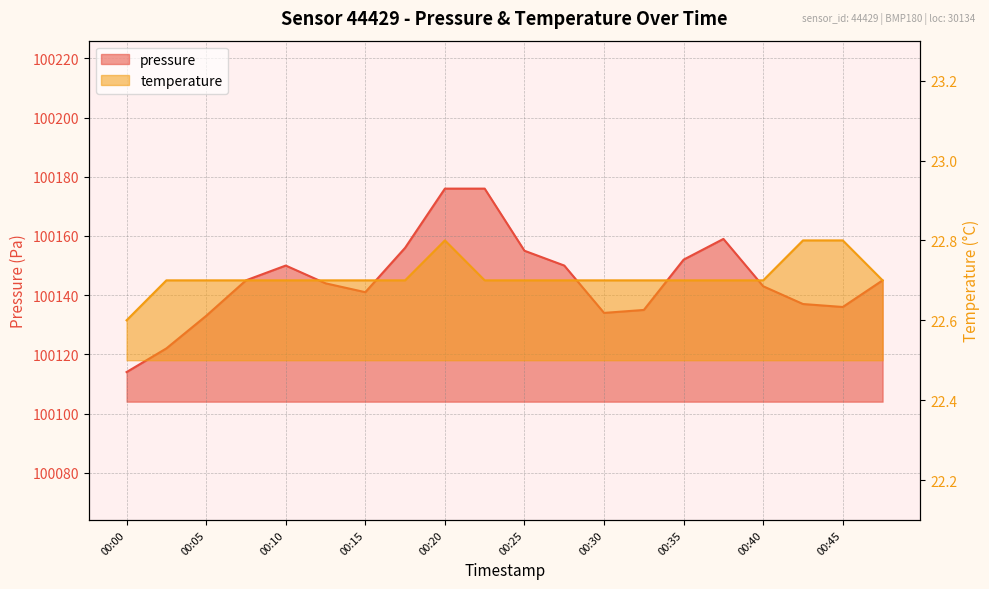

What is the difference between the highest and lowest values at 00:45?

100113.2